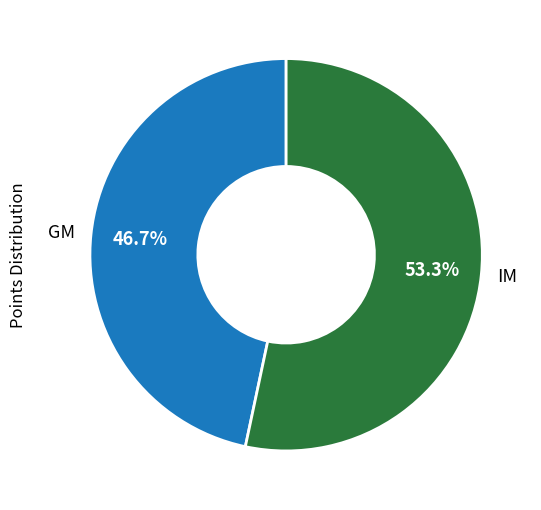

Rank the categories by value from highest to lowest.

IM, GM